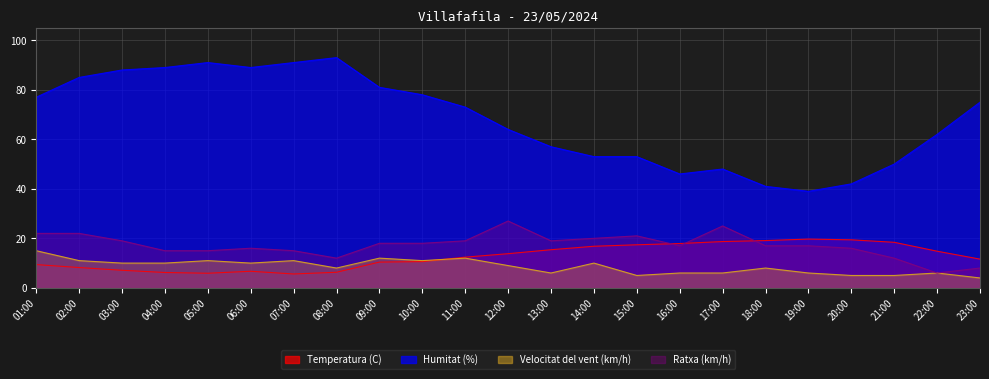

What is the difference between the Temperatura (C) values at 02:00 and 08:00?

1.9